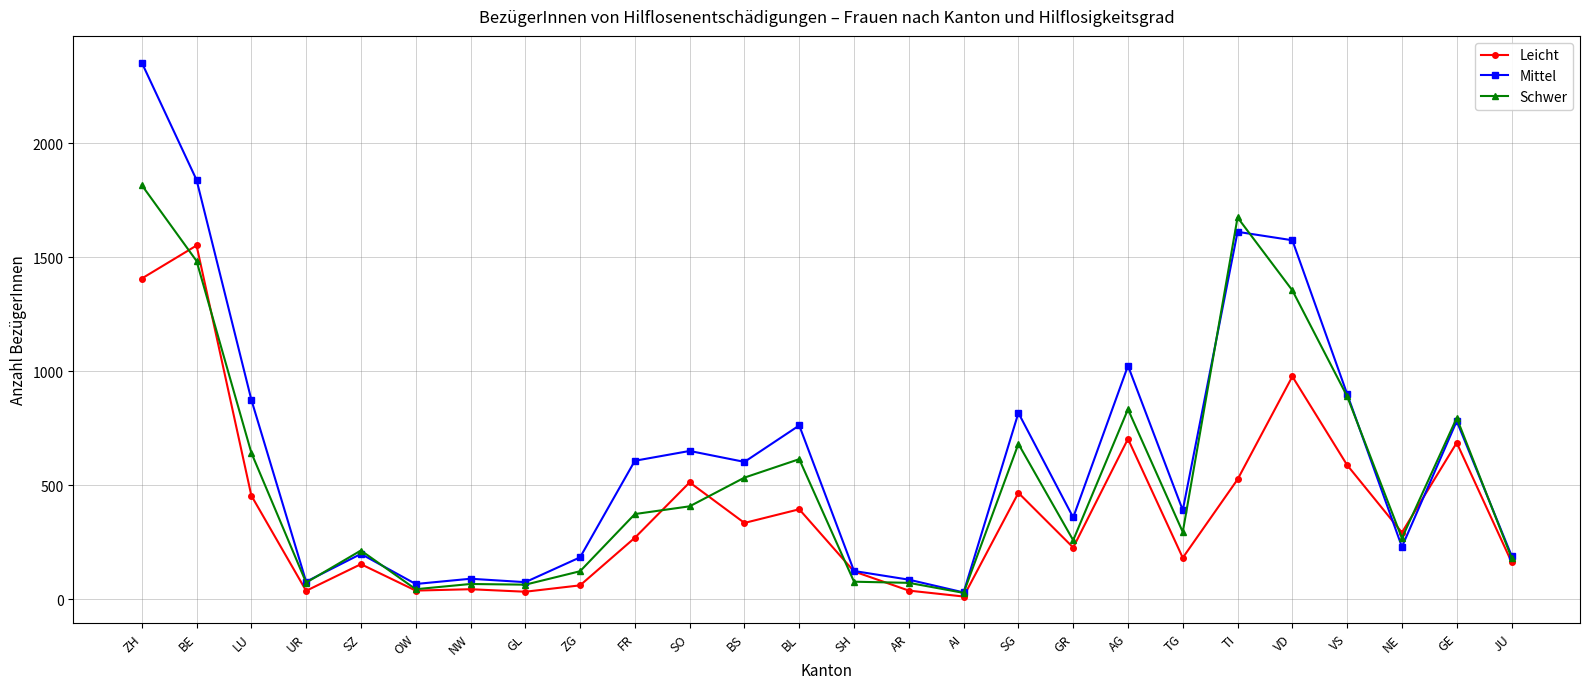

Does the chart display data point markers on the line(s)?

Yes